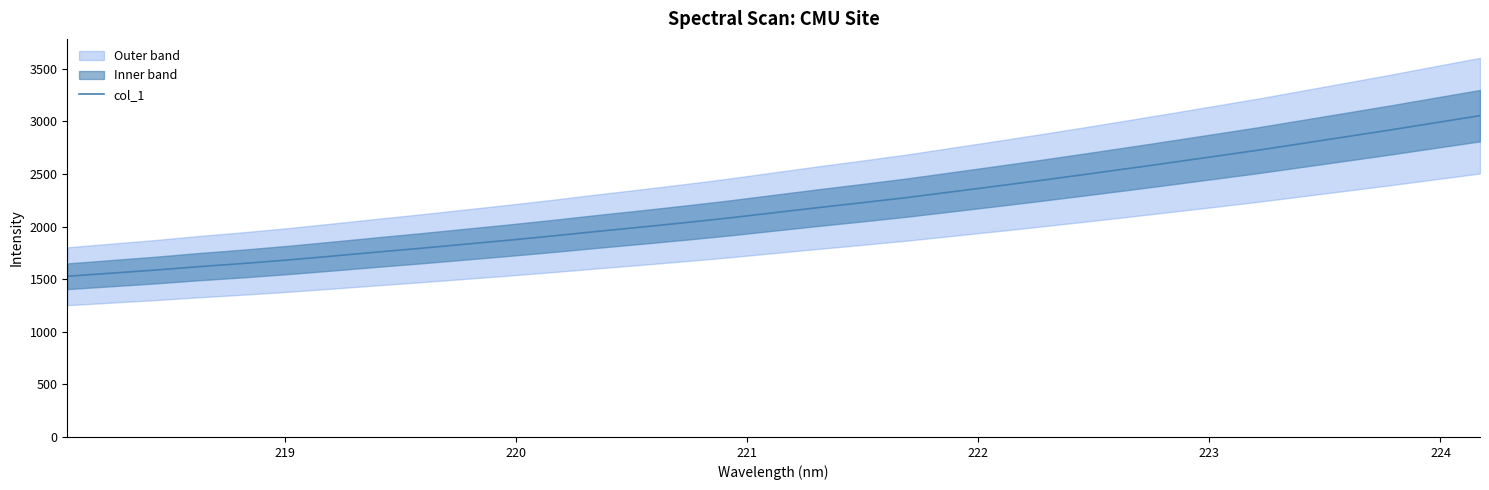

What is the minimum value for col_1?

1527.5